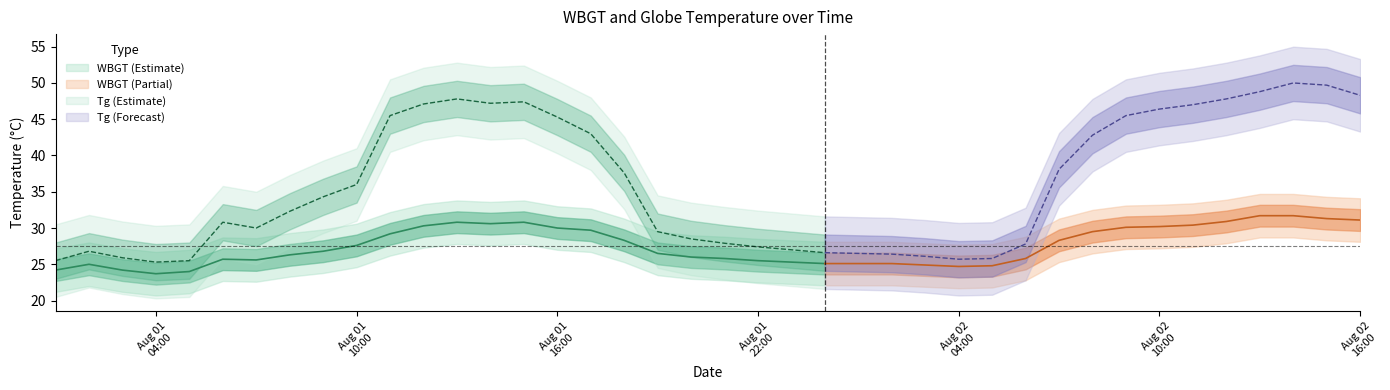

List the series in order of their overall mean, lowest first.

WBGT, Tg